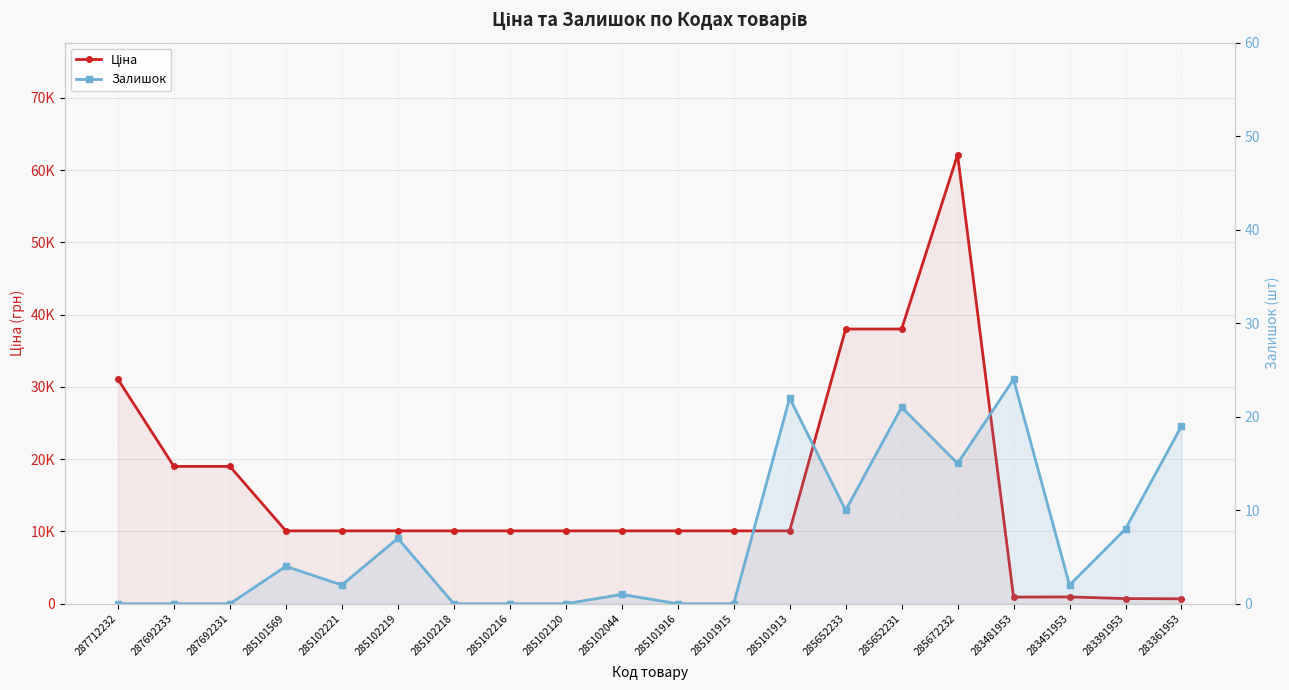

True or false: Ціна and Залишок intersect in this chart.

False